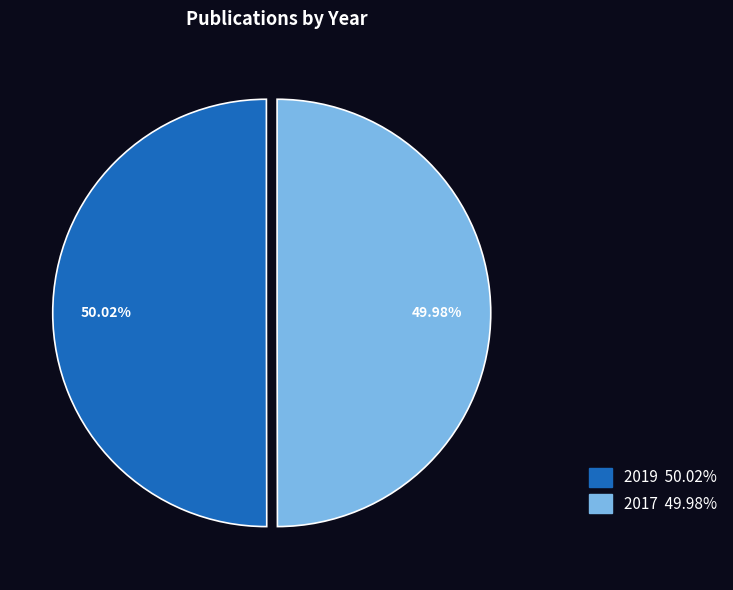

Does any single category account for the majority?

Yes